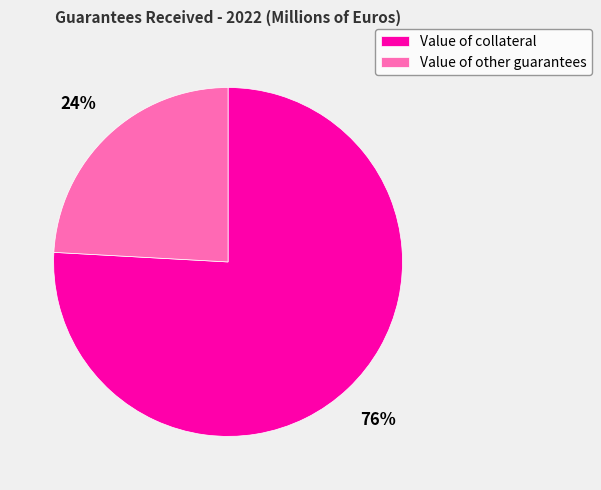

Combined, do Value of other guarantees and Value of collateral account for over 50%?

Yes